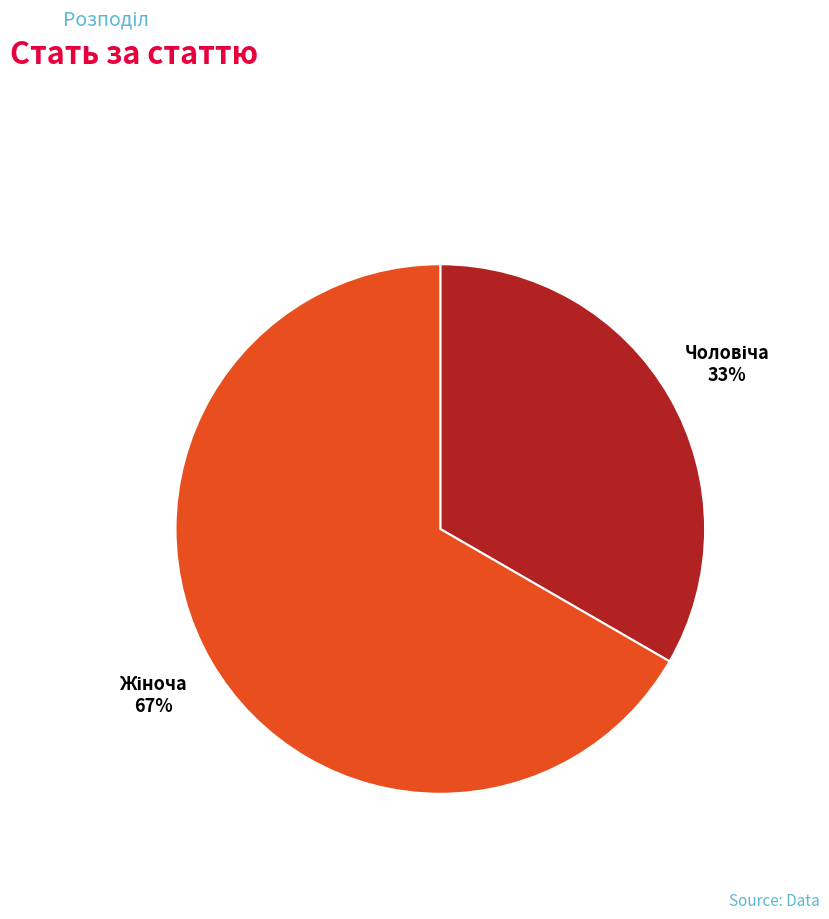

To the nearest percent, what is the average slice percentage?

50%